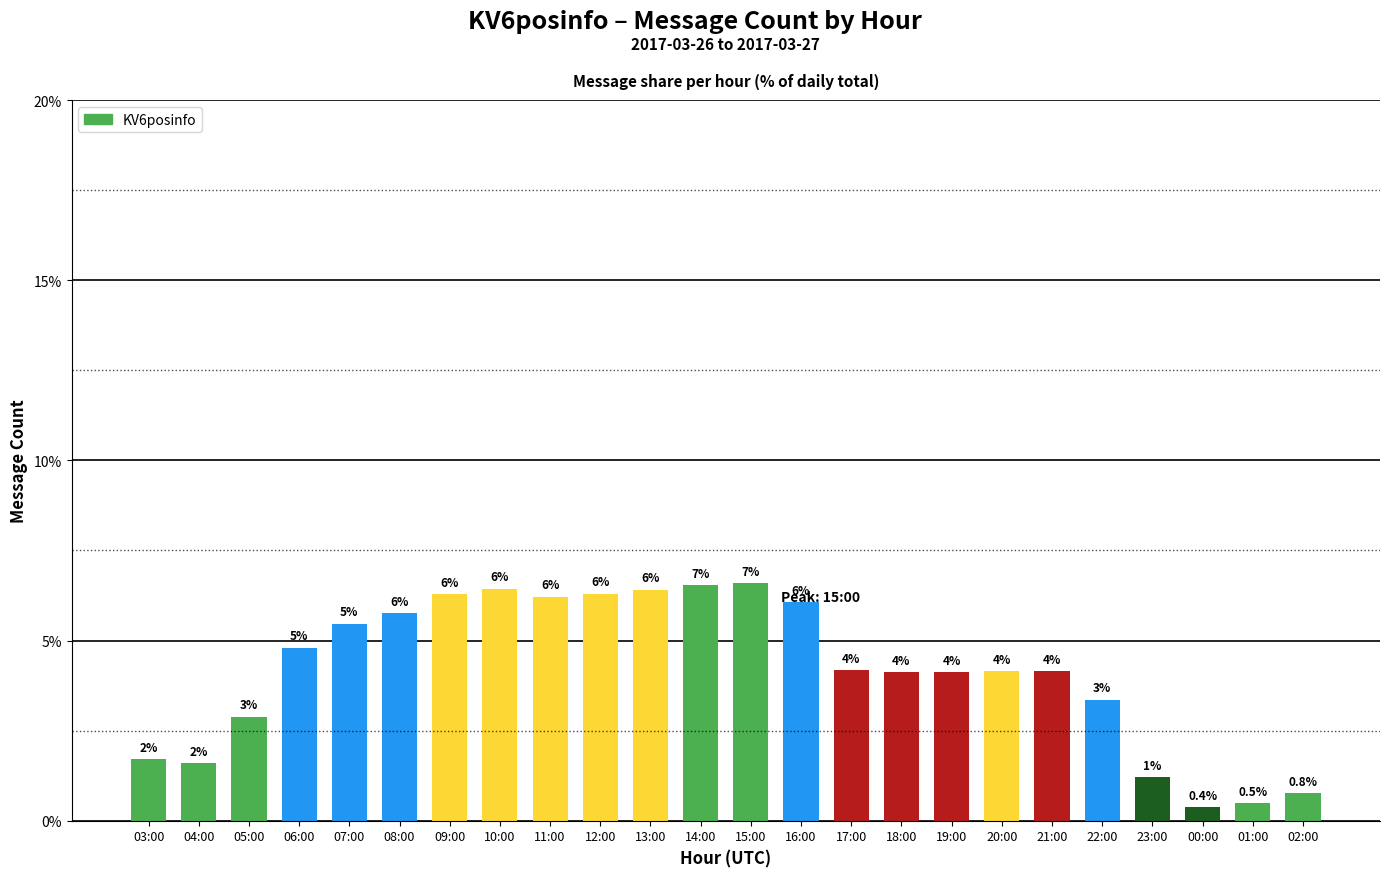

What is the label of the 10th bar from the right?

17:00